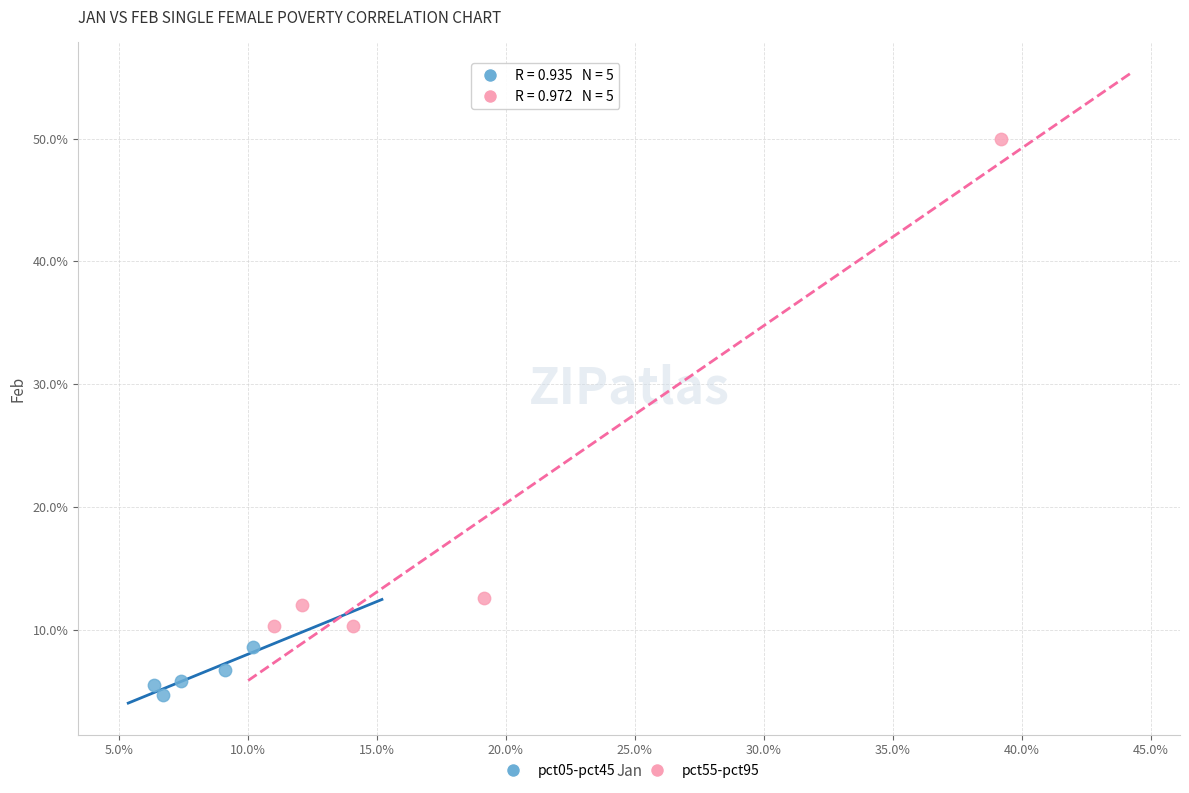

Which series contains the highest Y value?

pct55-pct95